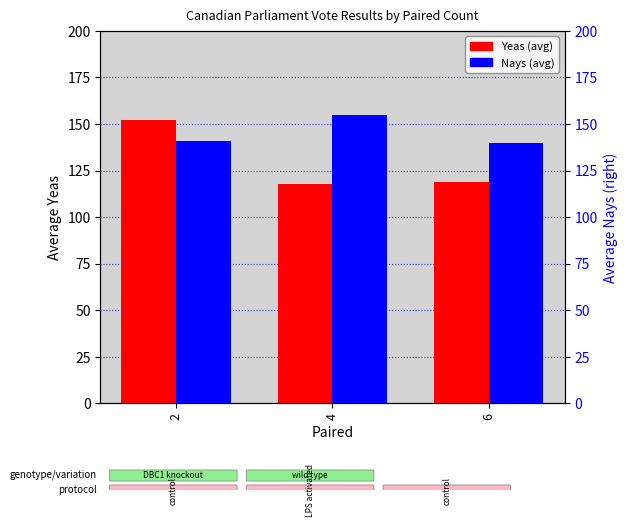

What is the sum of the Yeas (avg) values at 6 and 2?

271